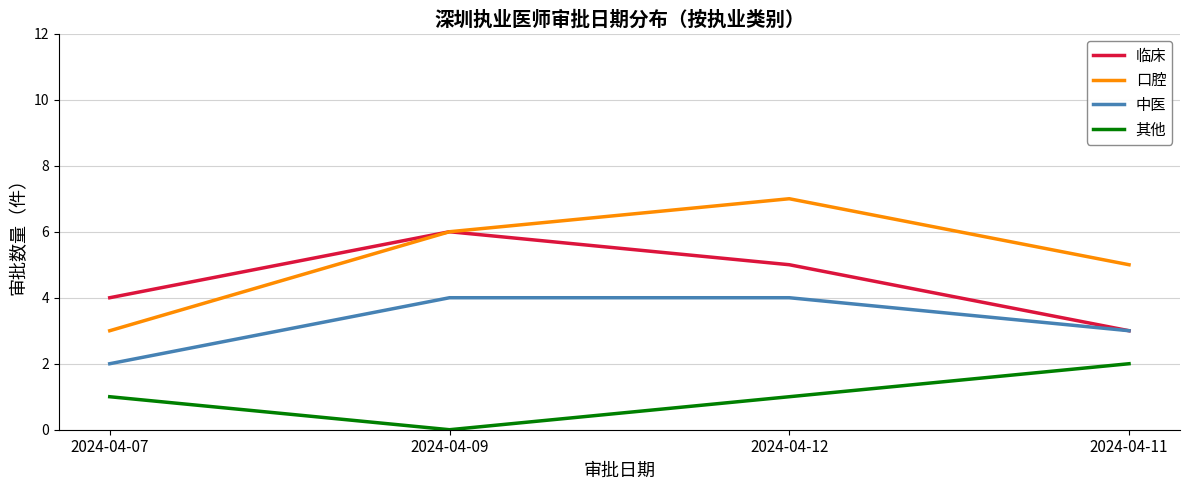

How many positive values does the 其他 series have?

3